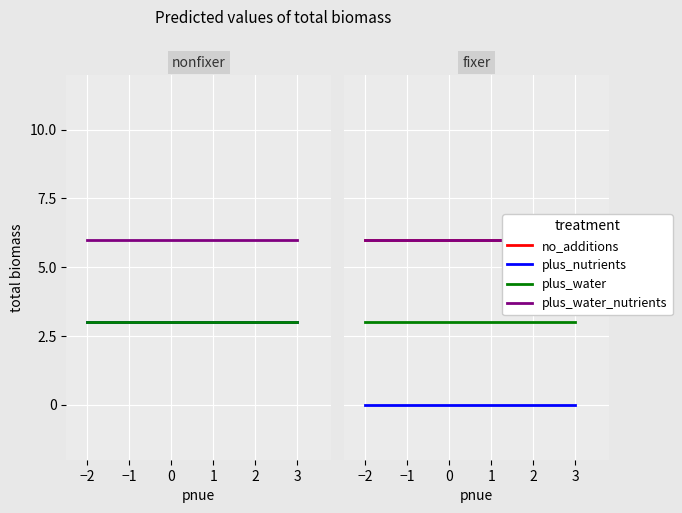

At which category is the sum across all series the highest?

−2